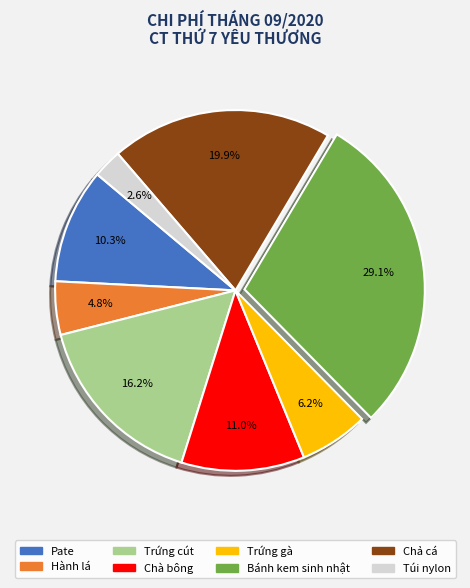

To the nearest percent, what is the difference between the largest and smallest slice percentages?

26%